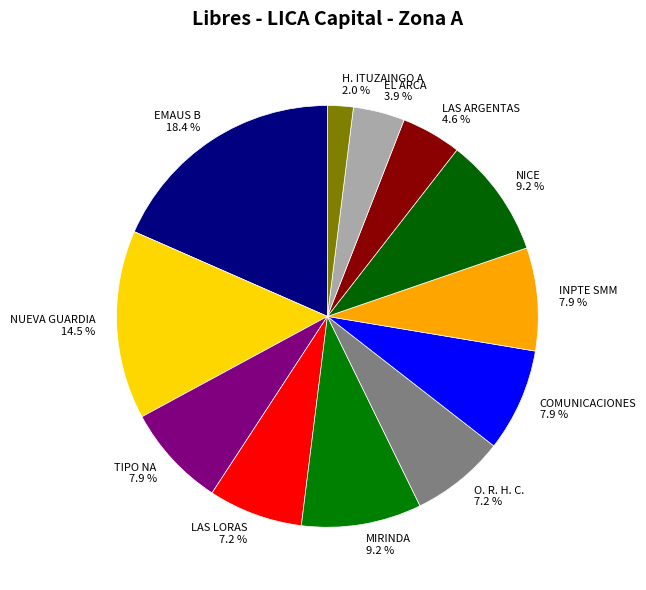

Between EL ARCA and NICE, which is larger?

NICE